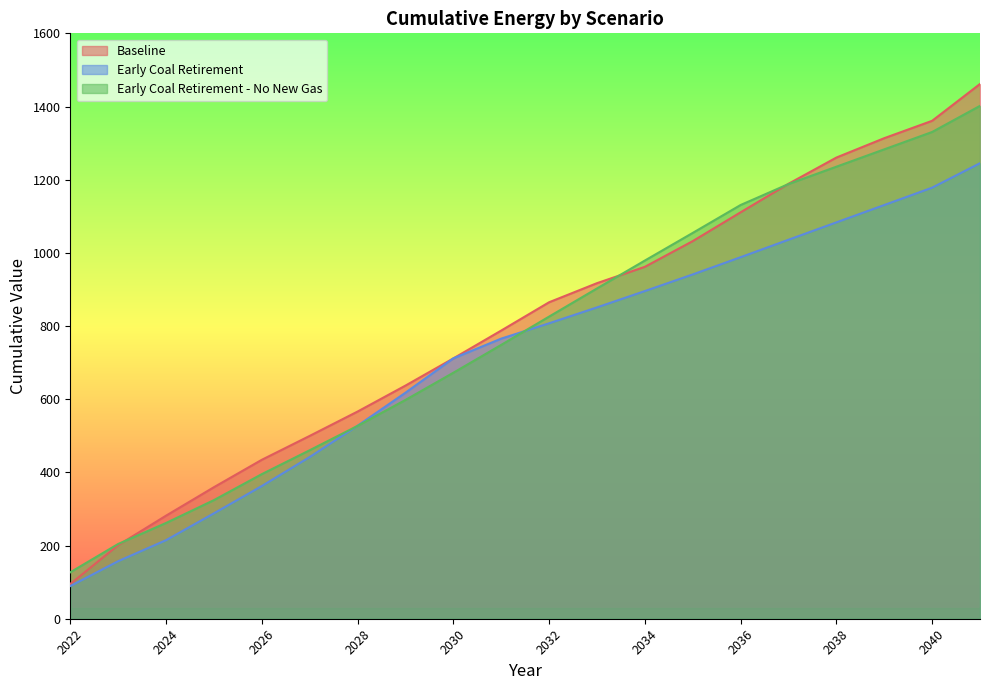

True or false: Baseline and Early Coal Retirement intersect in this chart.

True